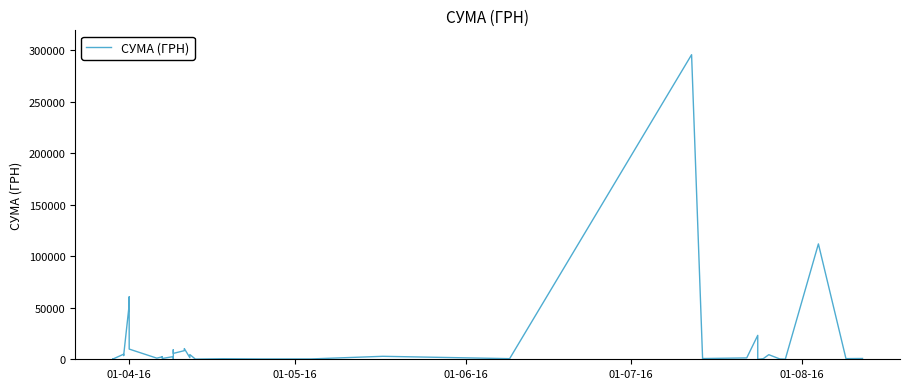

Reading left to right, list all the values displayed in this chart.

97.8	100.0	97.8	4960.2	3635.4	3855.6	53028.9	60564.6	9898.4	1111.6	2354.0	2607.0	774.4	2600.0	633.1	9235.2	5720.2	8360.4	10355.9	1592.4	4573.8	173.9	527.8	323.2	339.4	2886.0	600.0	295638.6	200.8	708.4	1321.3	23228.0	11.2	574.6	4460.0	331.6	97.8	111990.4	633.1	775.0